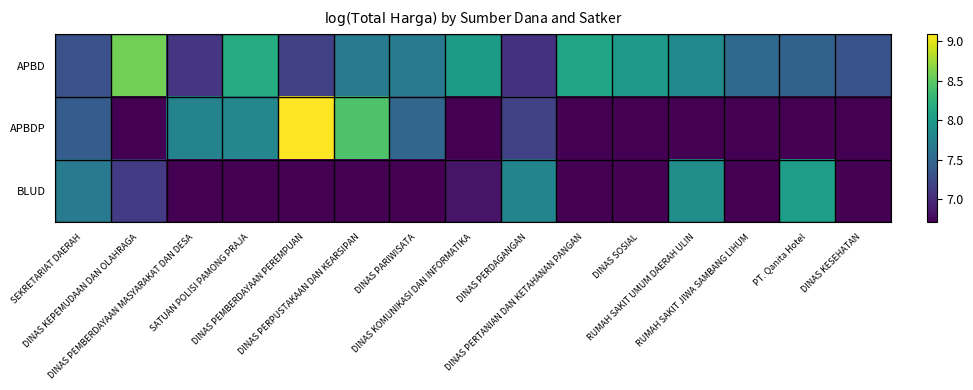

How many categories are shown in the chart?

15